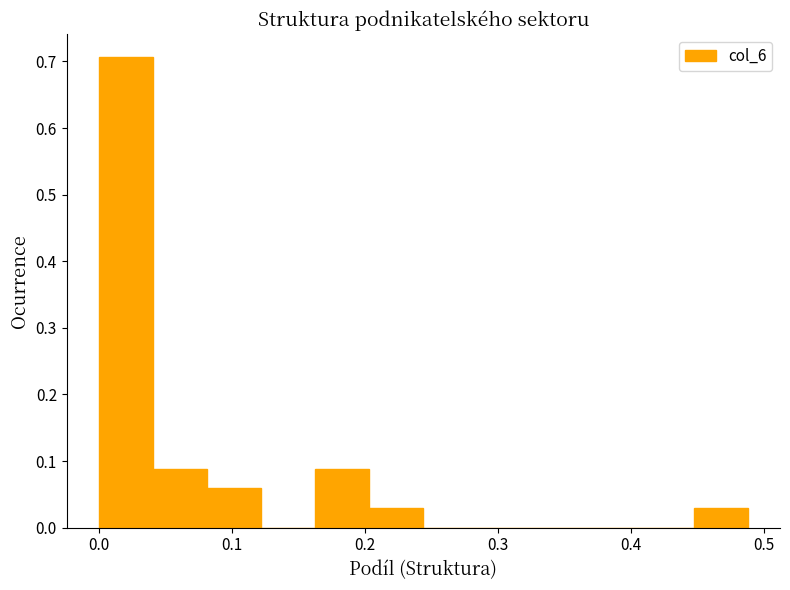

How tall is the bar that spans 0.45 to 0.49 on the x-axis? Neither the bar edges nor the heights are printed on the chart, so give them approximately, as read against the axes.

0.03